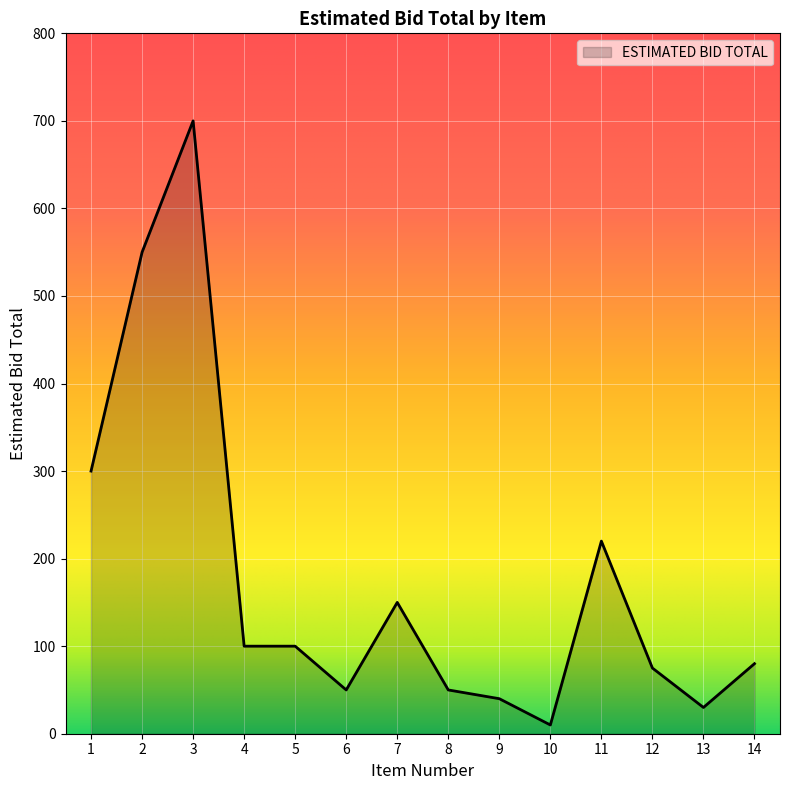

What is the difference between the maximum and minimum values?

690